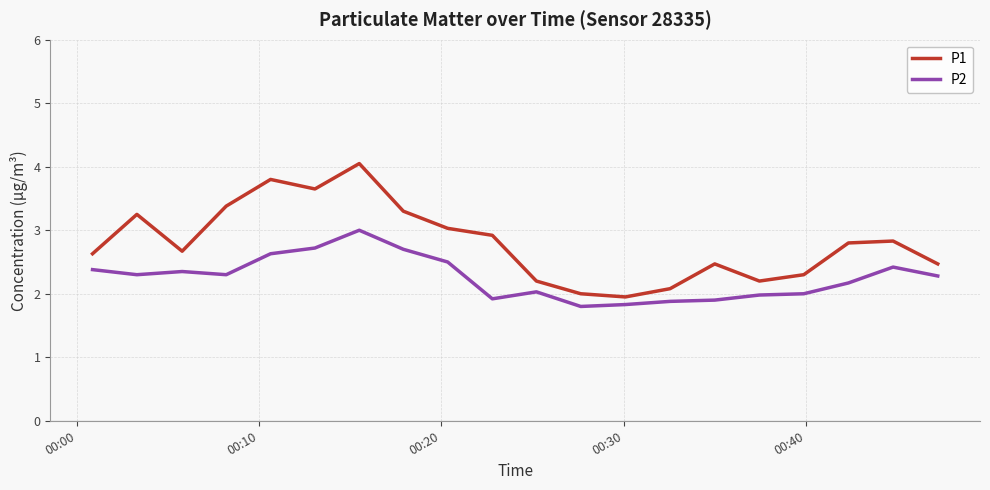

Which series has the largest total across all categories?

P1